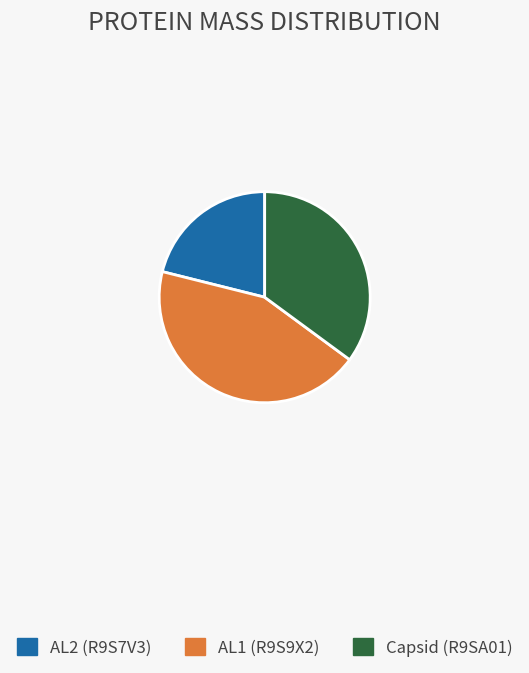

Is there a majority slice in this chart?

No